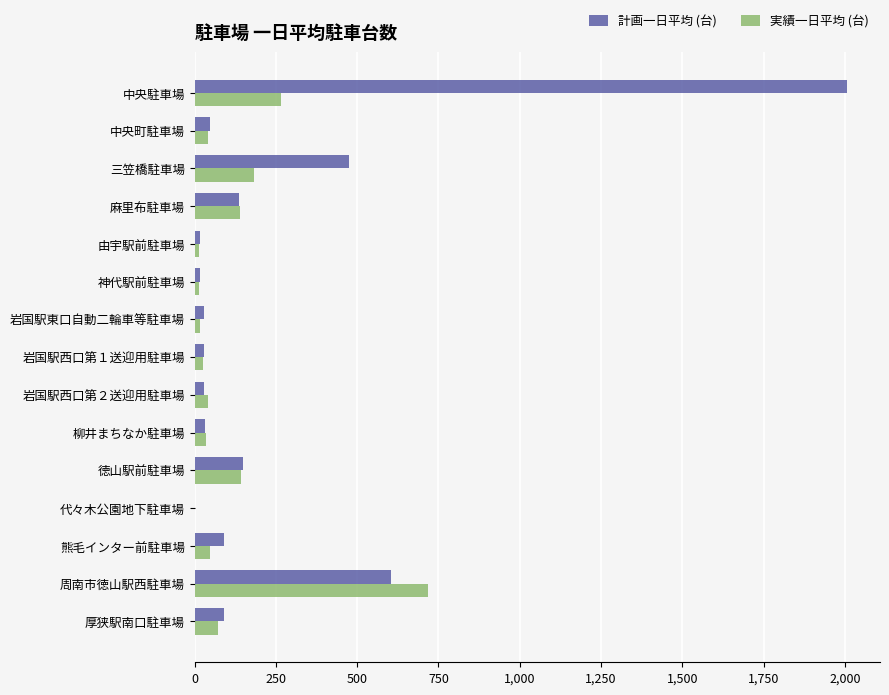

What is the sum of all 実績一日平均 (台) values?

1748